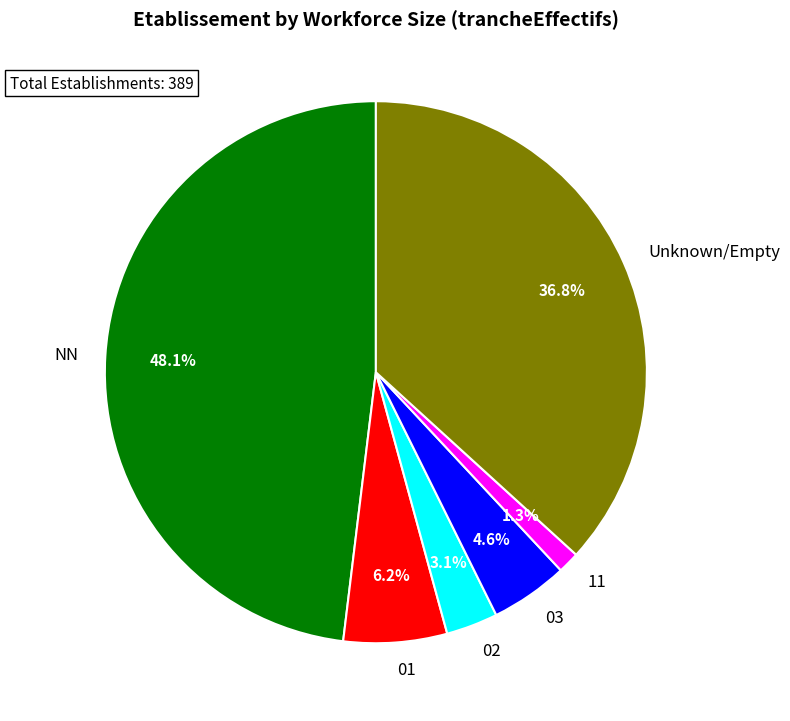

Rank the categories by value from highest to lowest.

NN, Unknown/Empty, 01, 03, 02, 11